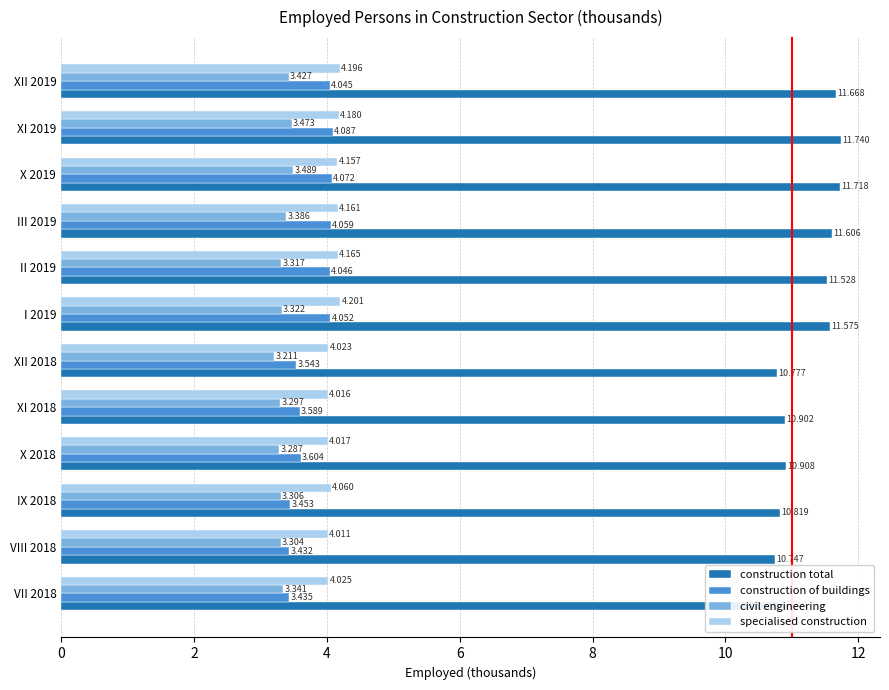

Which series has the widest spread of values?

construction total